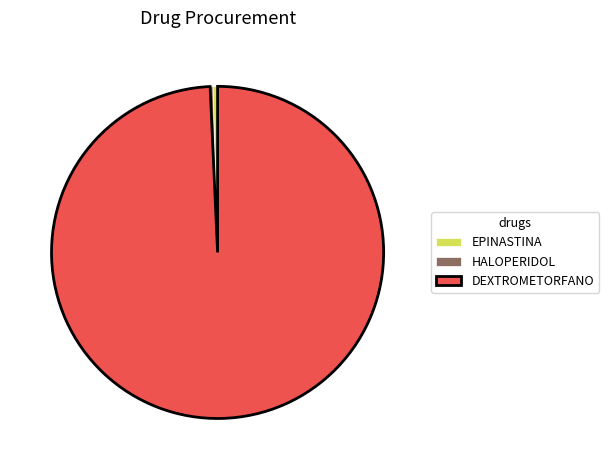

Combined, do EPINASTINA and DEXTROMETORFANO account for over 50%?

Yes